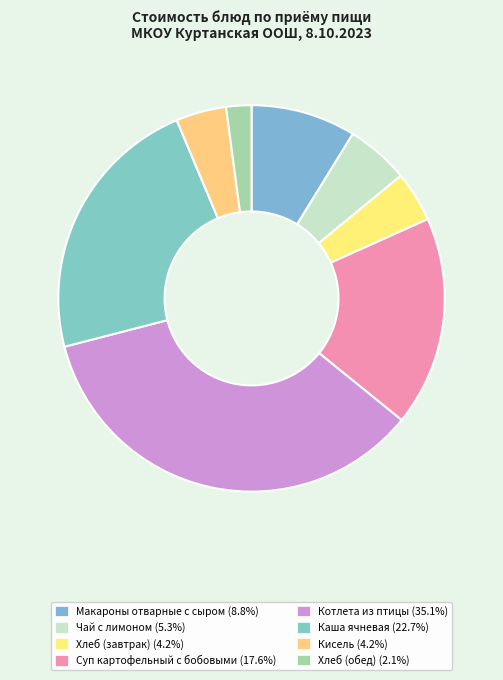

True or false: Макароны отварные с сыром accounts for 9% of the total.

True